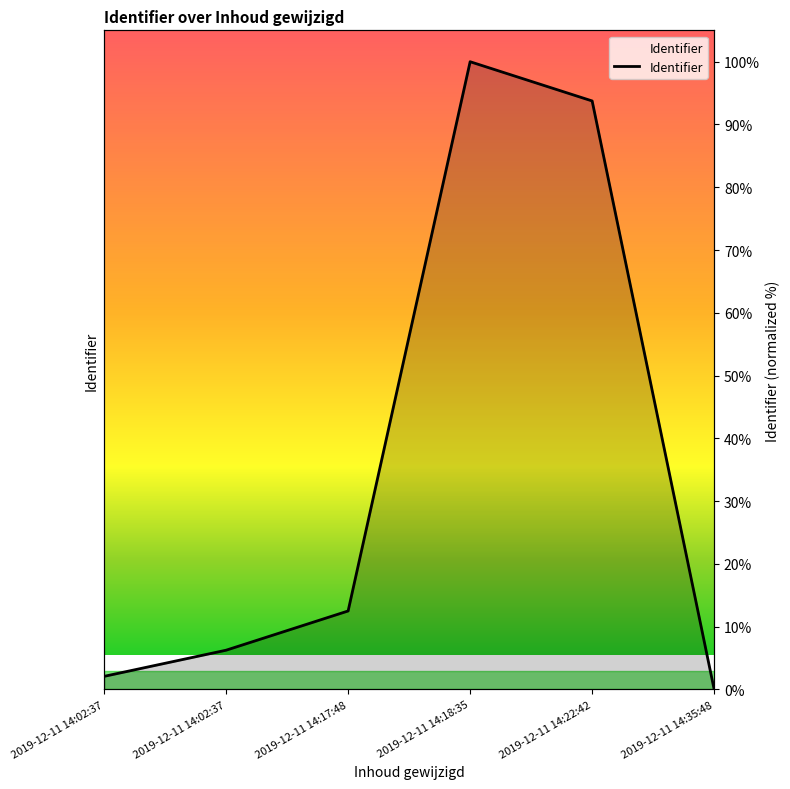

Where is the first local maximum?

2019-12-11 14:18:35